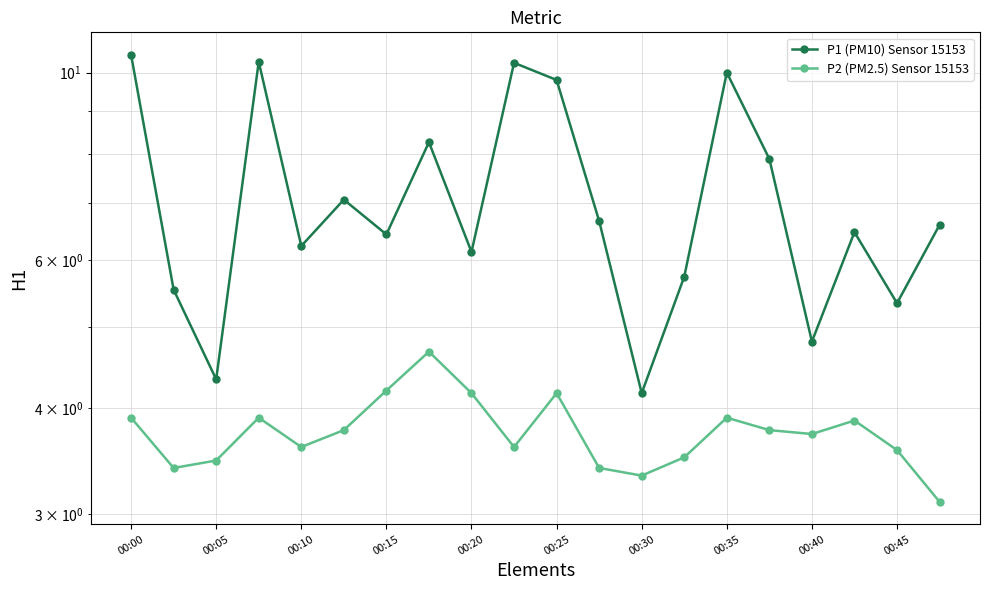

True or false: P1 (PM10) Sensor 15153 and P2 (PM2.5) Sensor 15153 intersect in this chart.

False